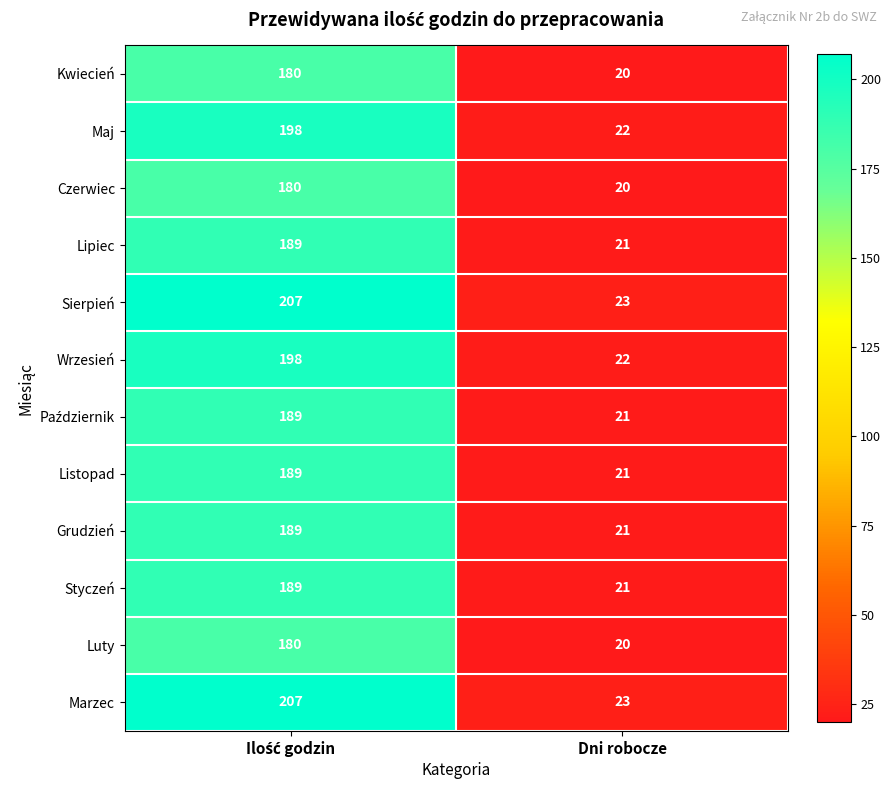

What is the greatest value displayed?

207